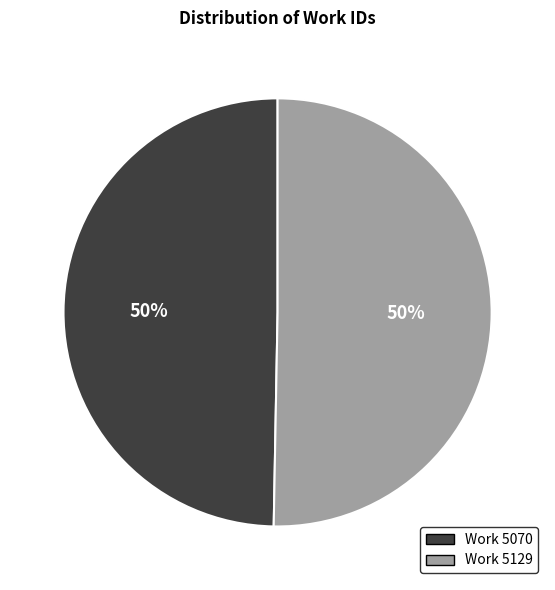

How many segments does this pie chart have?

2